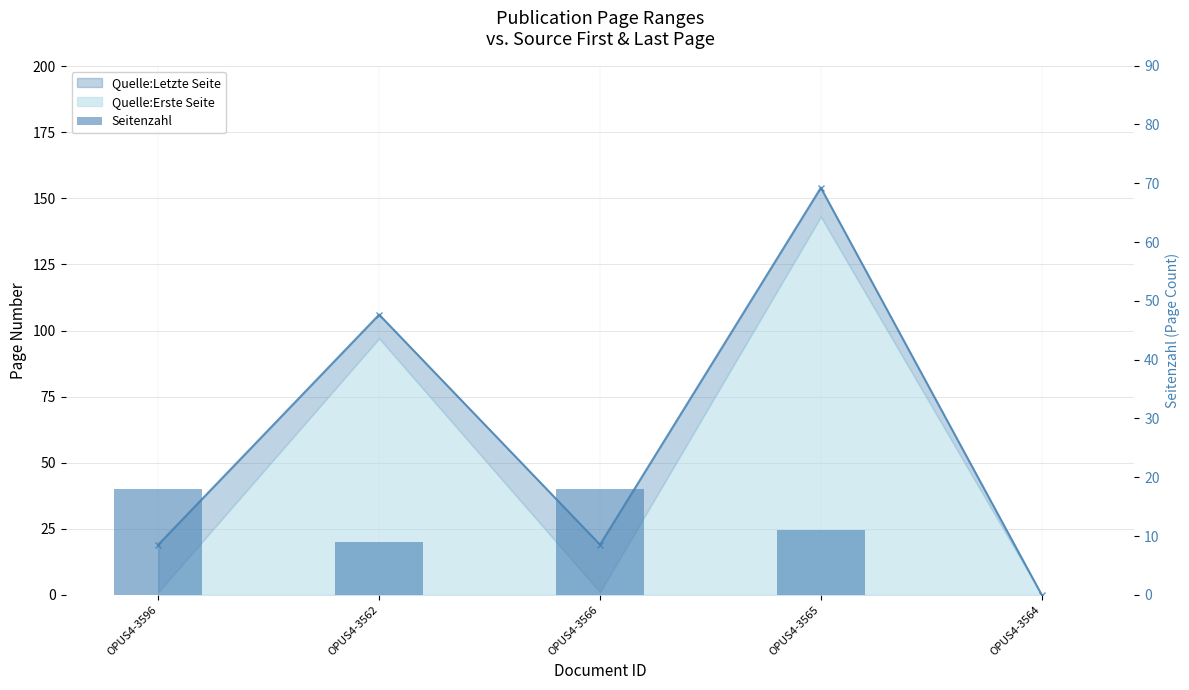

Reading right to left, list all the values displayed in this chart.

0	11	18	9	18